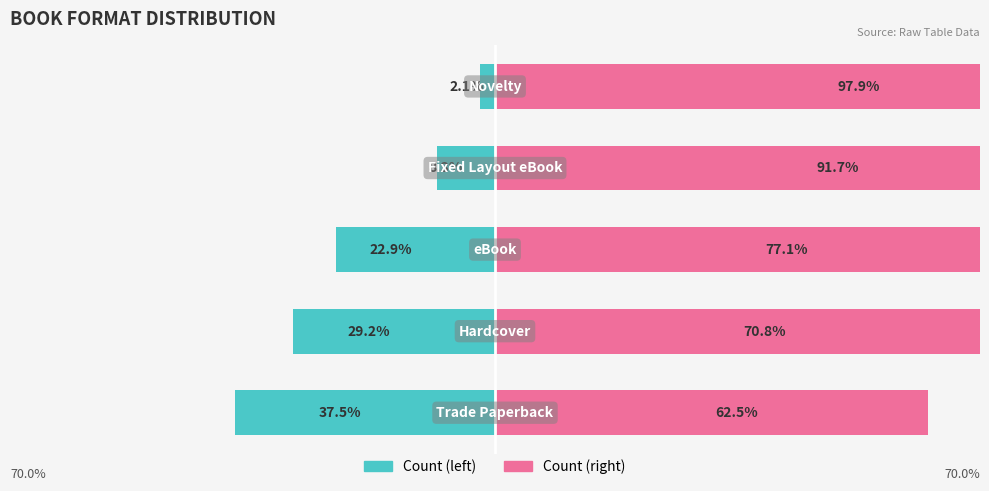

Where is Count (right) nearest to the value 80?

2